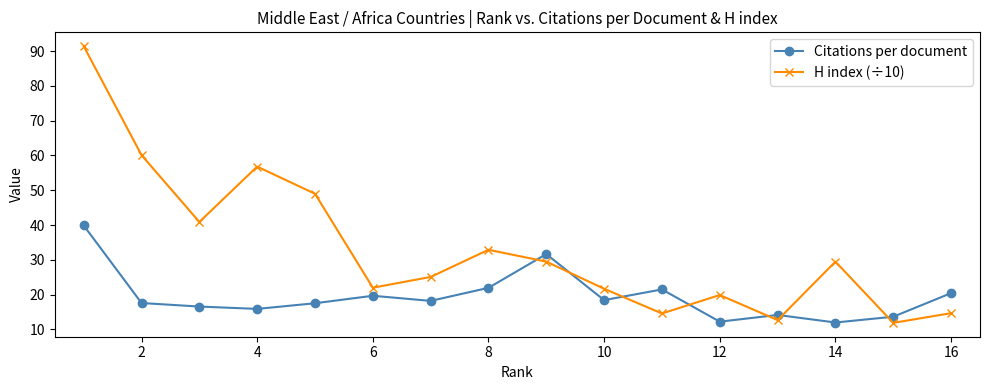

What is the difference between the second highest and second lowest values in the Citations per document series?

19.4